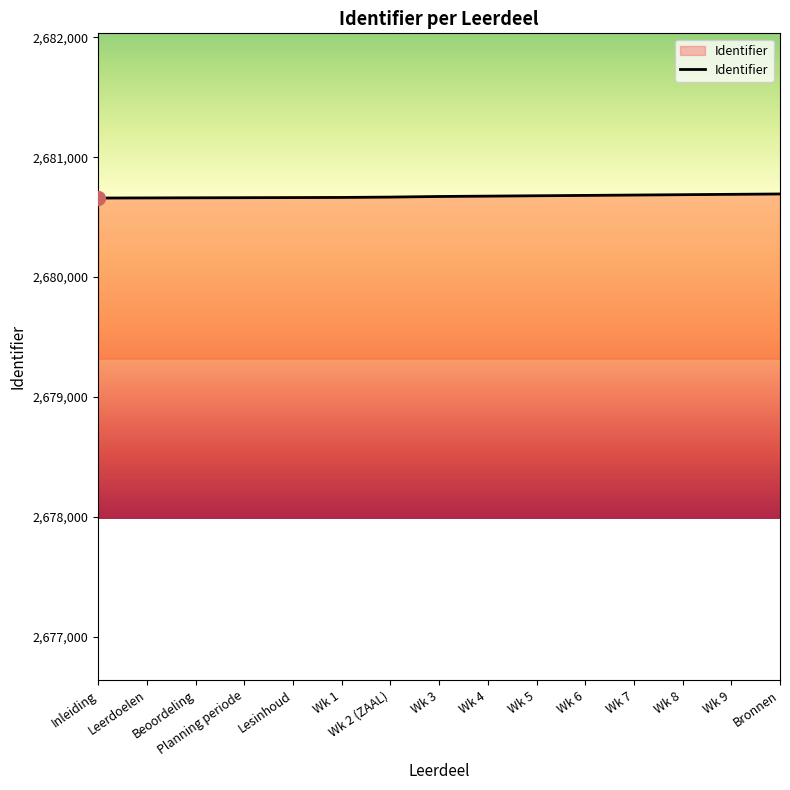

What position from the right is Wk 1?

10